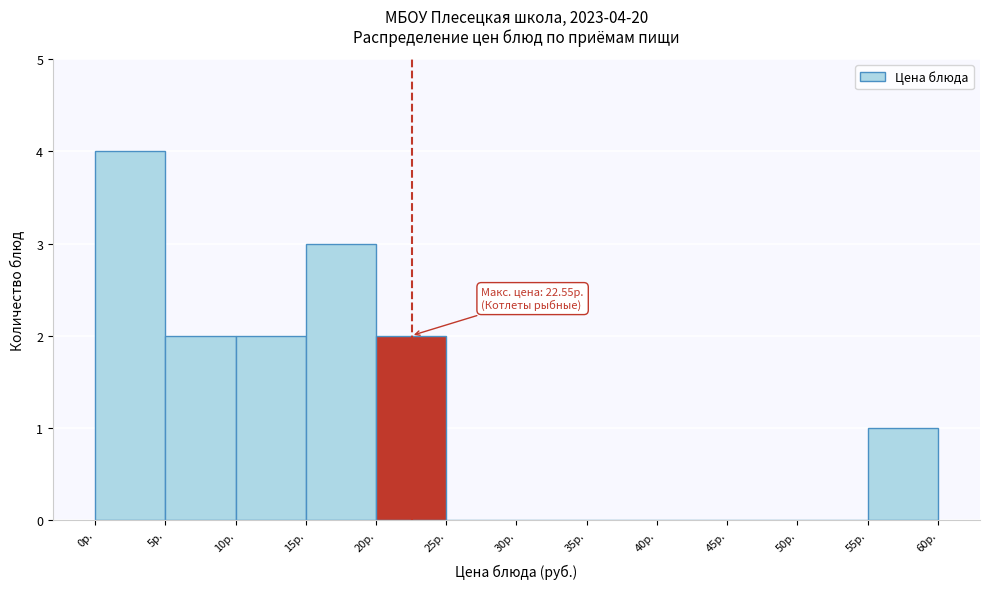

Over which range of the x-axis is the bar tallest?

0 to 5